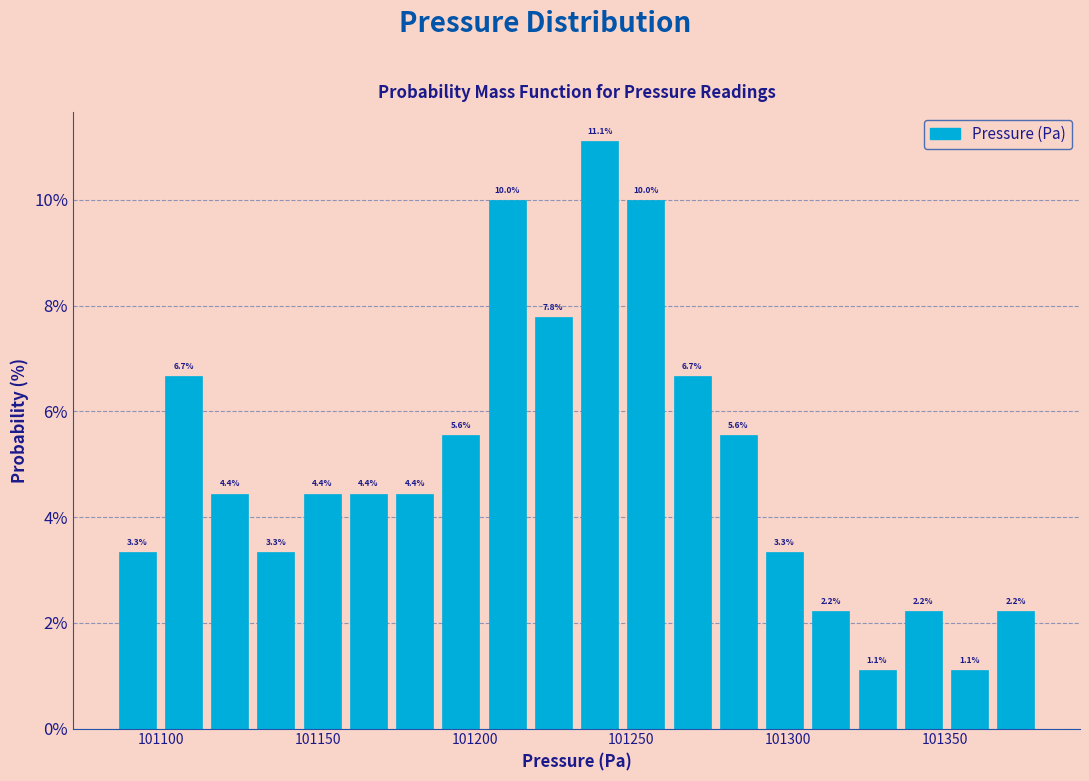

Read against the x-axis, roughly where is the centre of the tallest bar?

101240